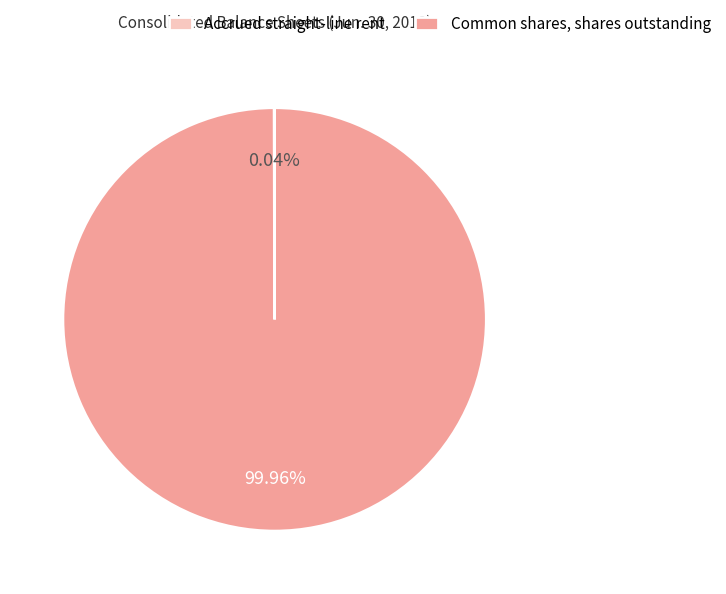

Does any single category account for the majority?

Yes